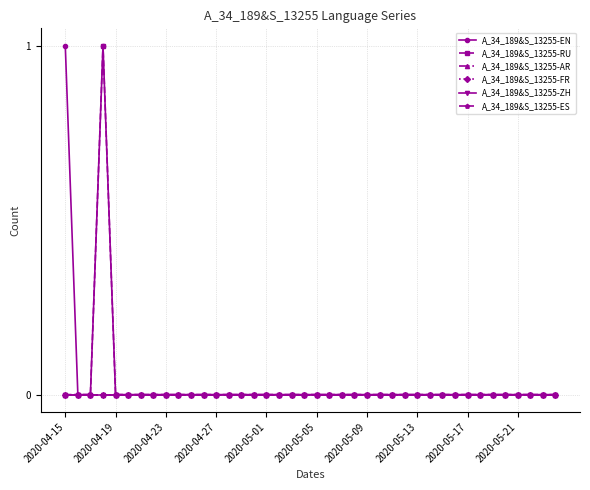

At which category does the chart reach its minimum across all series?

2020-04-19